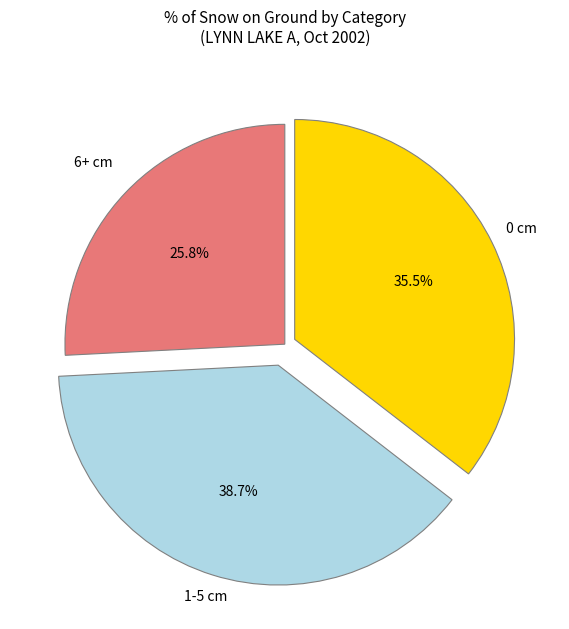

Does any single category account for the majority?

No